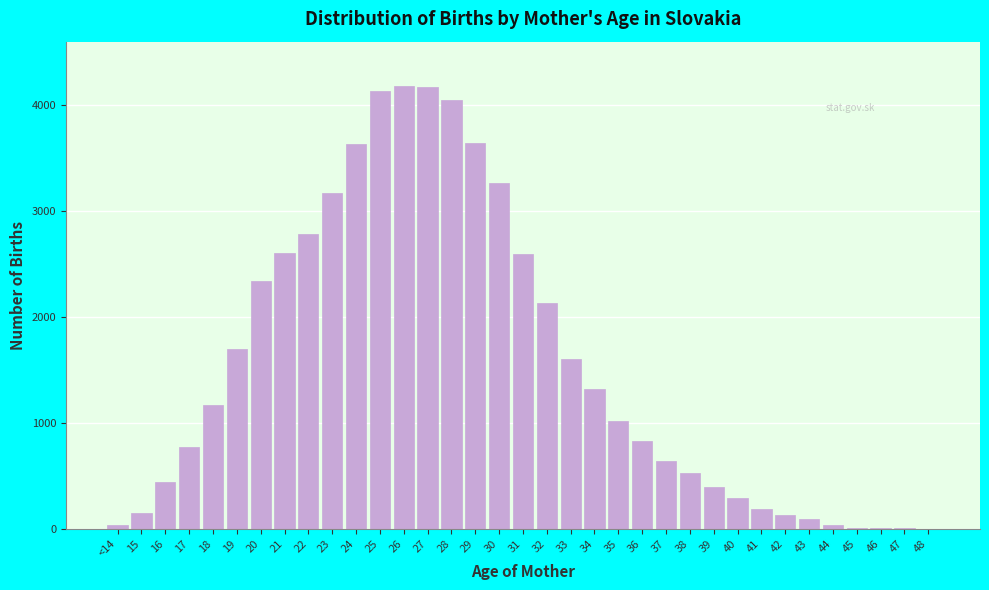

What is the ratio of the value at 29 to the value at 27?

0.9